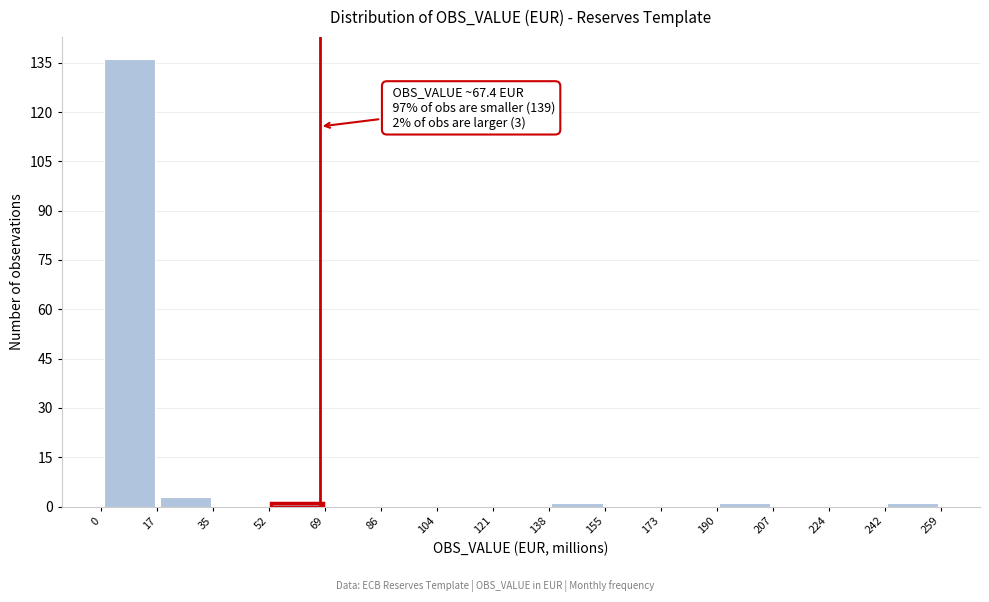

Which range on the x-axis has the tallest bar?

0 to 17